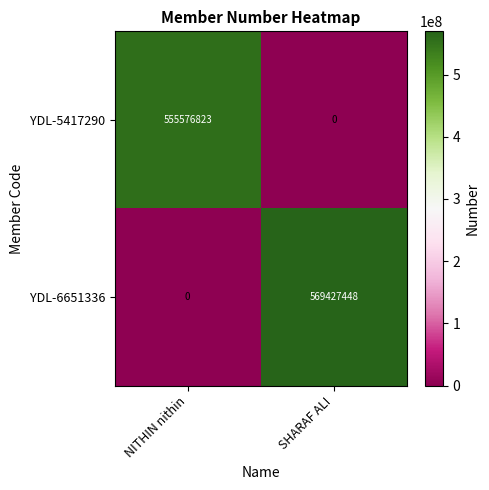

List the labels in order of YDL-5417290 value, largest first.

NITHIN nithin, SHARAF ALI